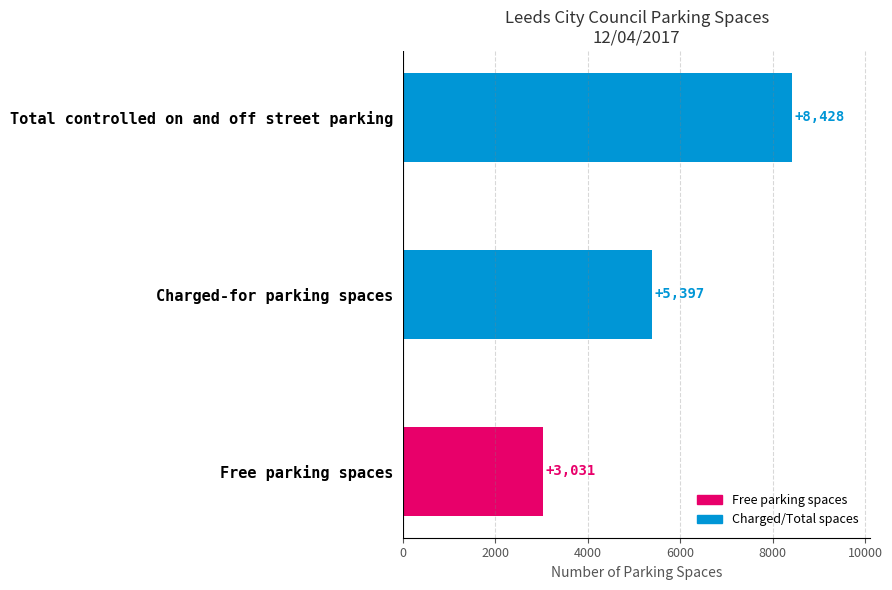

The chart shows a value of 9274 at Charged-for parking spaces. True or false?

False